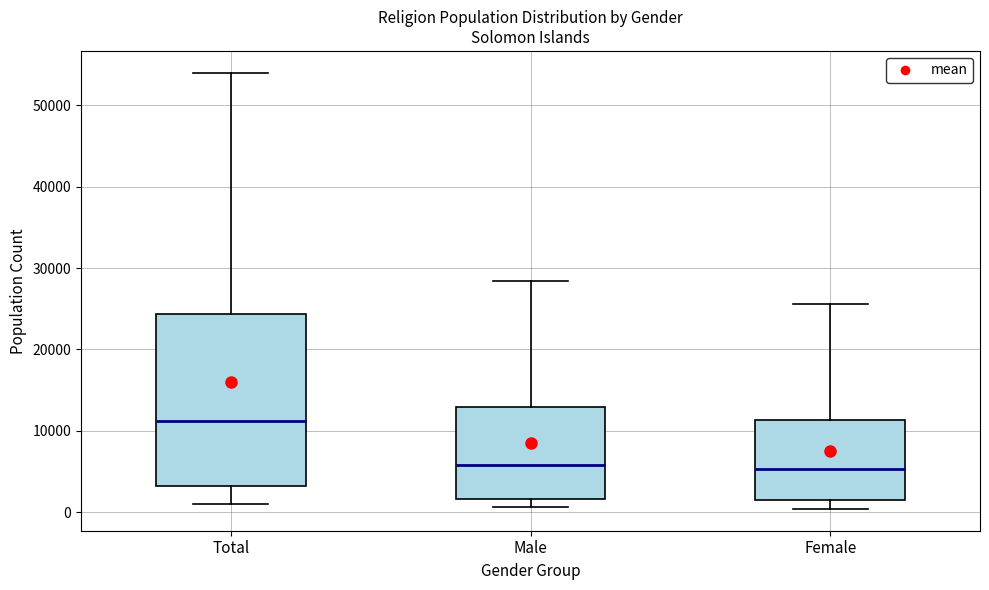

Reading left to right, read every box against the y-axis: the position of its median line, the range the box covers, and the ends of its whiskers. The values are not printed on the chart, so give them approximately, as read against the axis.

Total: median 11000, box 3000 to 24000, whiskers 1000 to 54000
Male: median 6000, box 2000 to 13000, whiskers 1000 to 28000
Female: median 5000, box 2000 to 11000, whiskers 0 to 26000